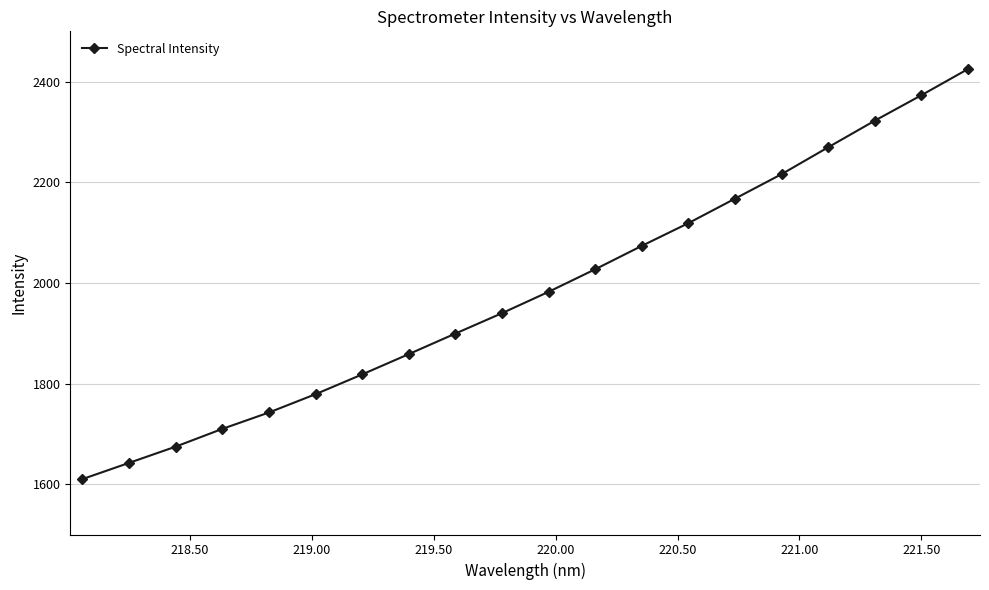

What is the value of the 10th point from the left?

1939.9